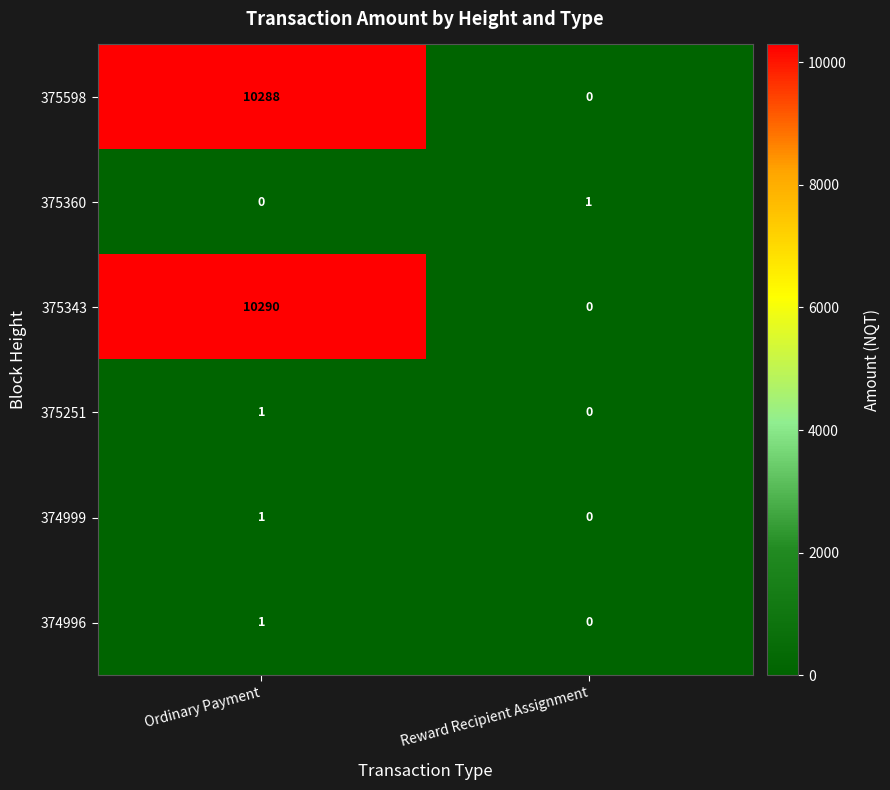

At which category is the sum across all series the highest?

Ordinary Payment